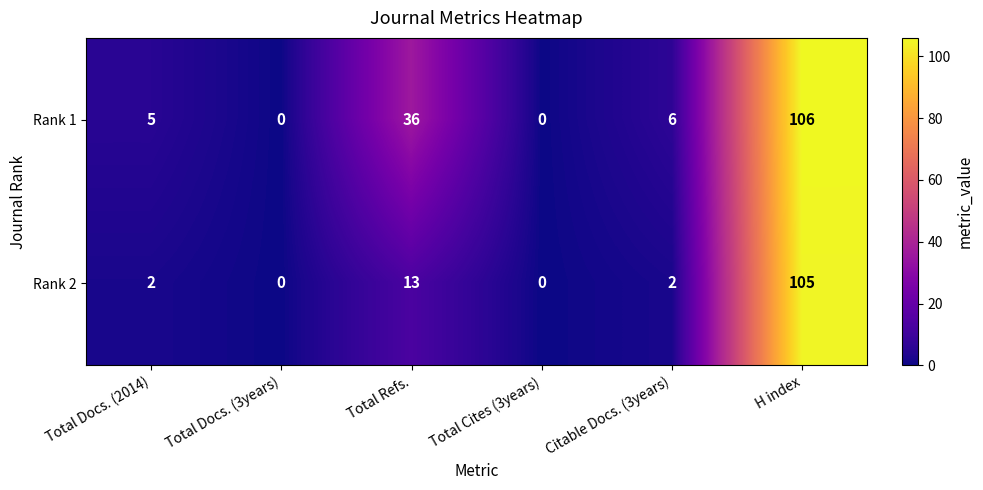

Reading left to right, list all the values displayed in this chart.

Rank 1: Total Docs. (2014)=5	Total Docs. (3years)=0	Total Refs.=36	Total Cites (3years)=0	Citable Docs. (3years)=6	H index=106
Rank 2: Total Docs. (2014)=2	Total Docs. (3years)=0	Total Refs.=13	Total Cites (3years)=0	Citable Docs. (3years)=2	H index=105